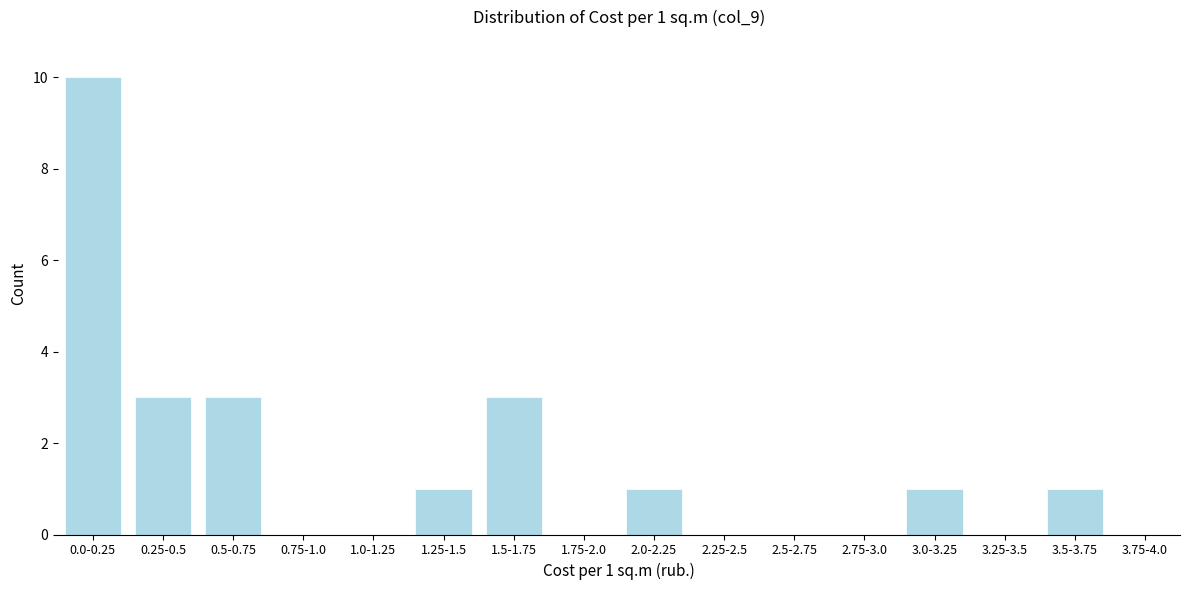

Reading right to left, what are all the values shown in this chart?

3.75-4.0=0	3.5-3.75=1	3.25-3.5=0	3.0-3.25=1	2.75-3.0=0	2.5-2.75=0	2.25-2.5=0	2.0-2.25=1	1.75-2.0=0	1.5-1.75=3	1.25-1.5=1	1.0-1.25=0	0.75-1.0=0	0.5-0.75=3	0.25-0.5=3	0.0-0.25=10